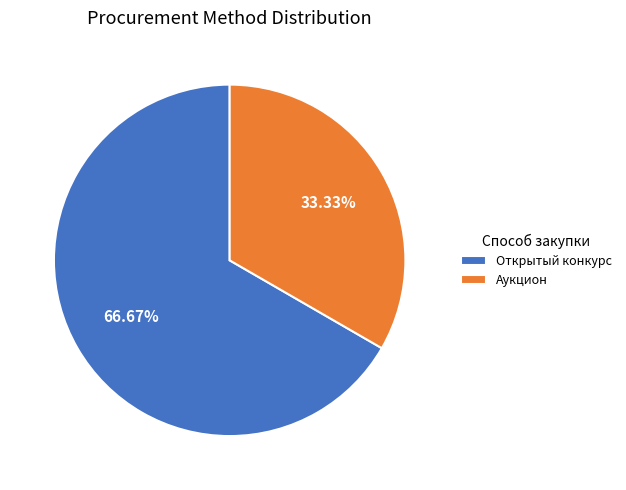

How many slices are in this pie chart?

2